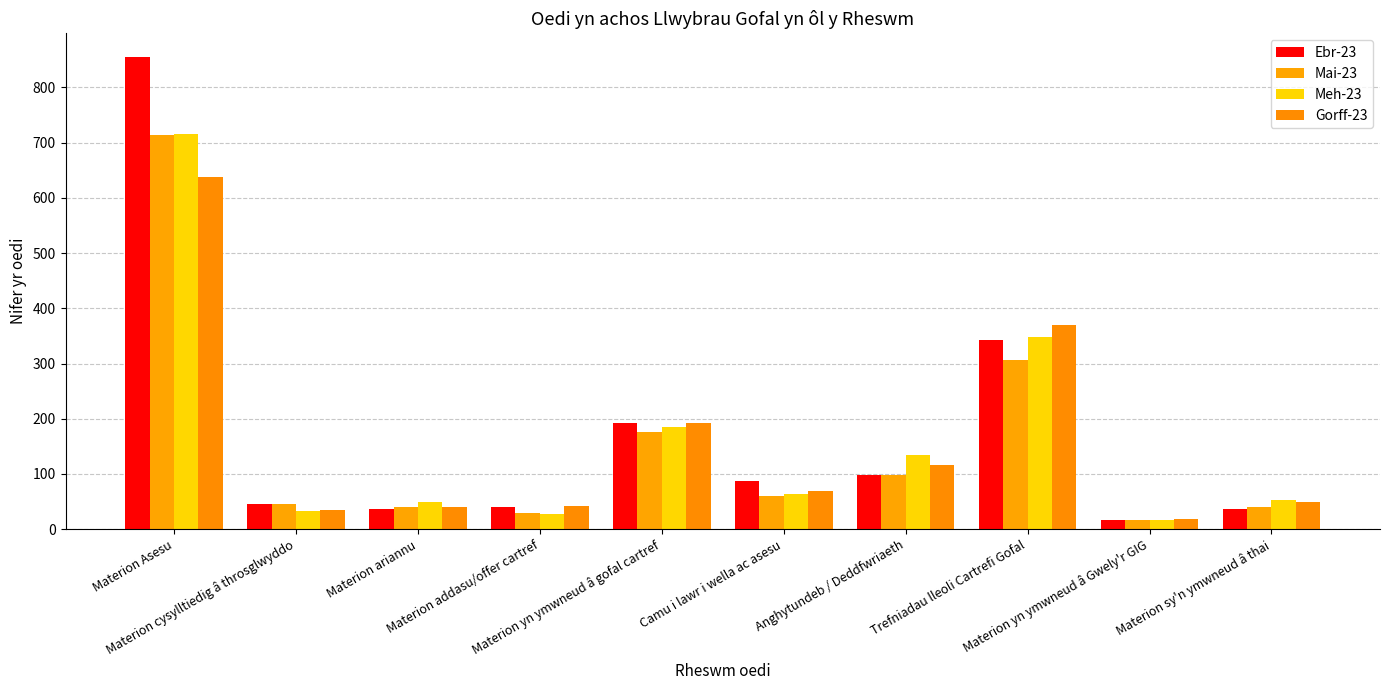

What is the spread (max minus min) of values at Trefniadau lleoli Cartrefi Gofal?

63